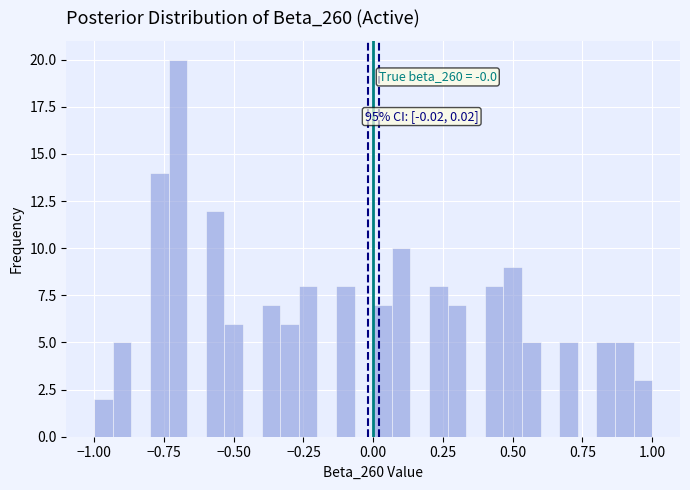

Around what value on the x-axis is the tallest bar? Give the approximate position of its centre, as read against the axis.

-0.70